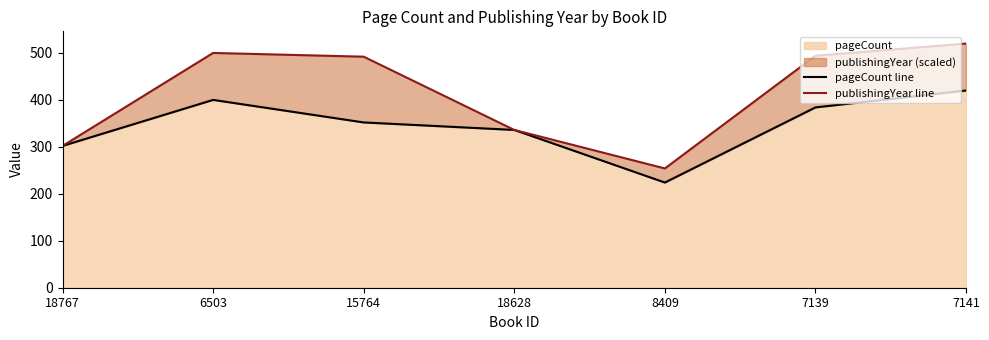

Where is publishingYear line nearest to the value 387?

18628